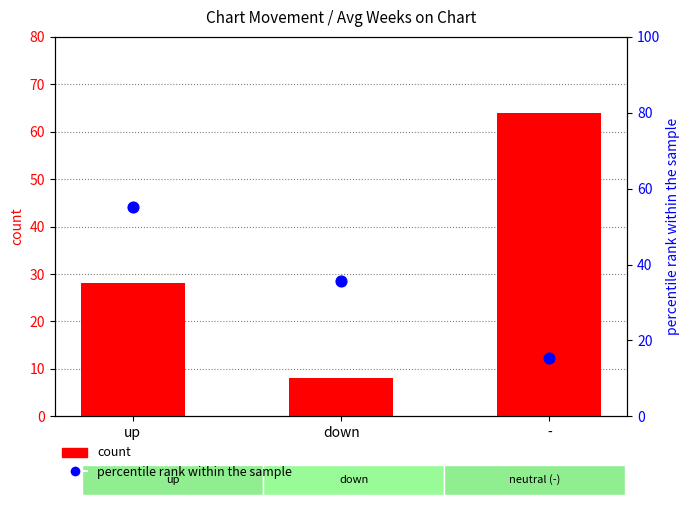

Which series has the largest total across all categories?

percentile rank within the sample